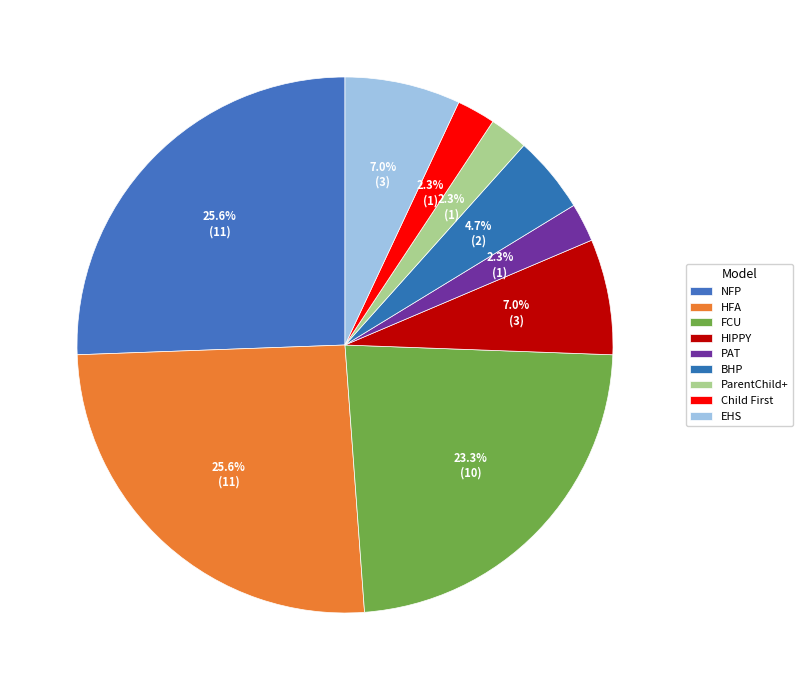

How many slices are in this pie chart?

9